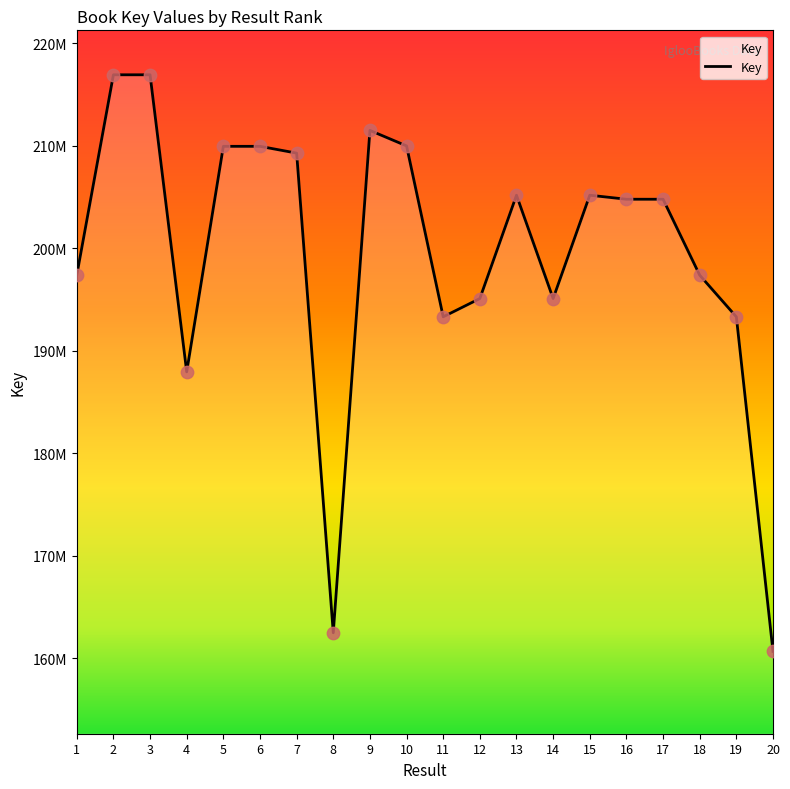

Between 3 and 15, which is larger?

3